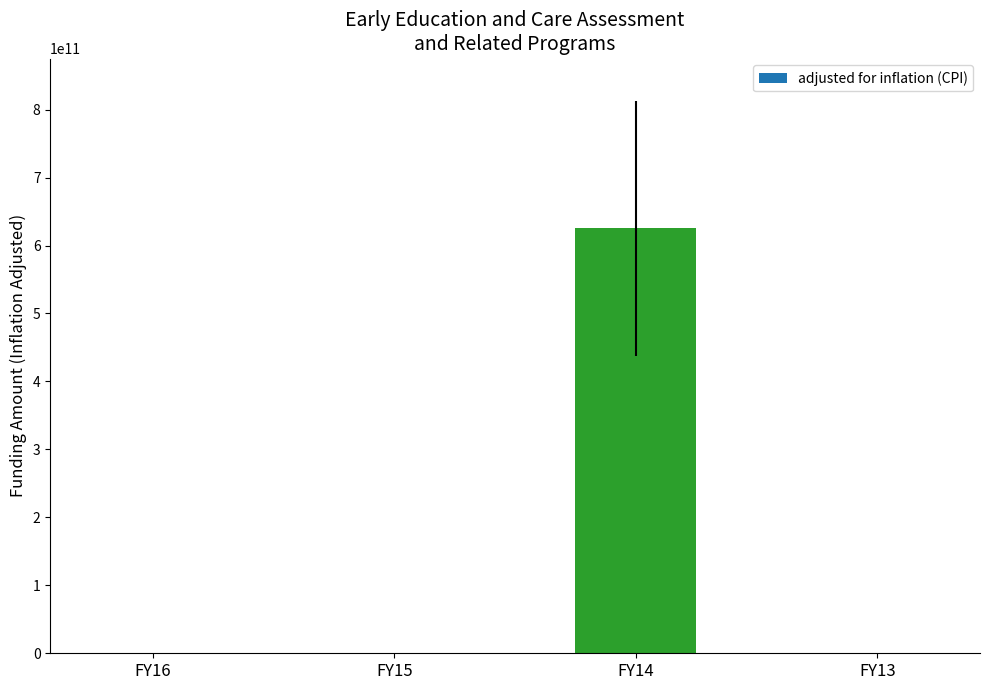

What is the average value?

156270625000